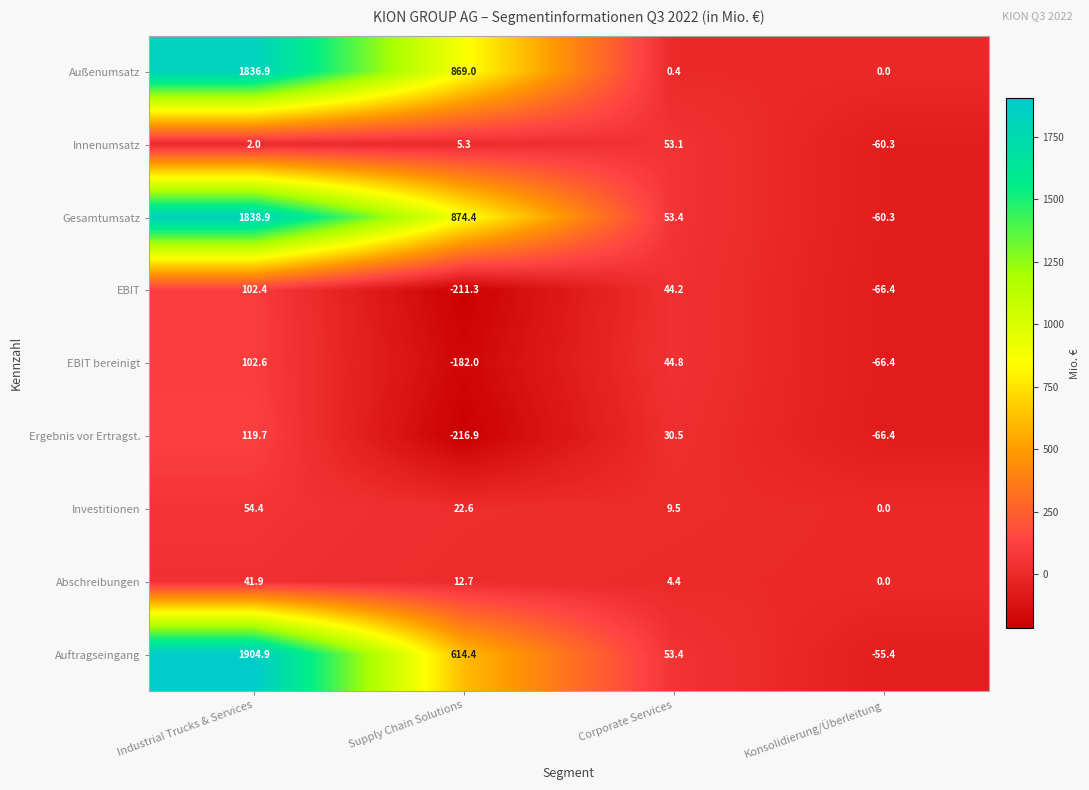

At which label does EBIT first exceed 44?

Industrial Trucks & Services